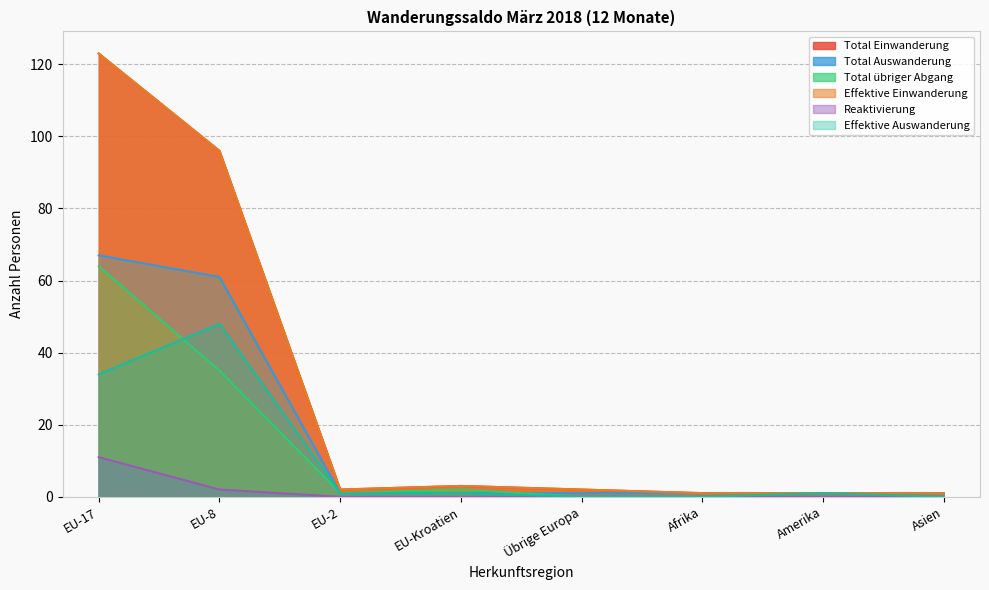

What is the sum of all Effektive Auswanderung values?

85